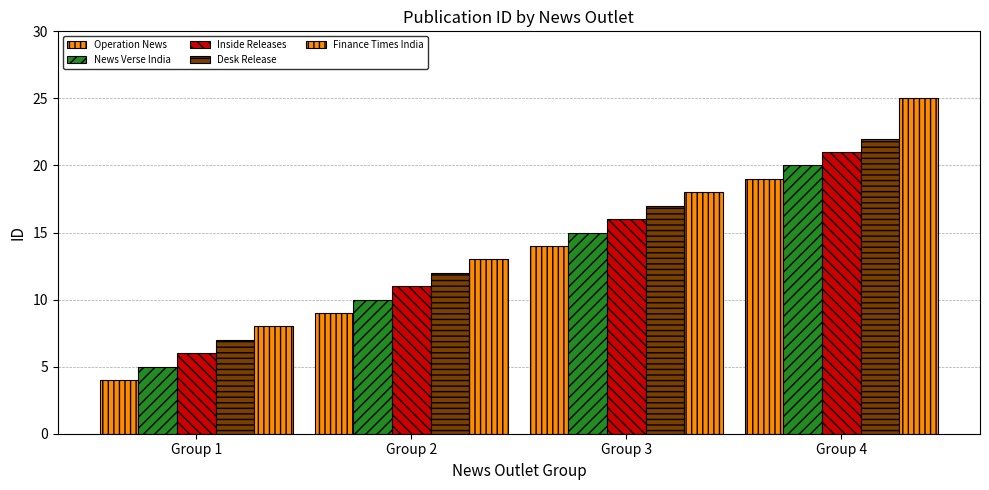

Does the chart contain any negative values?

No